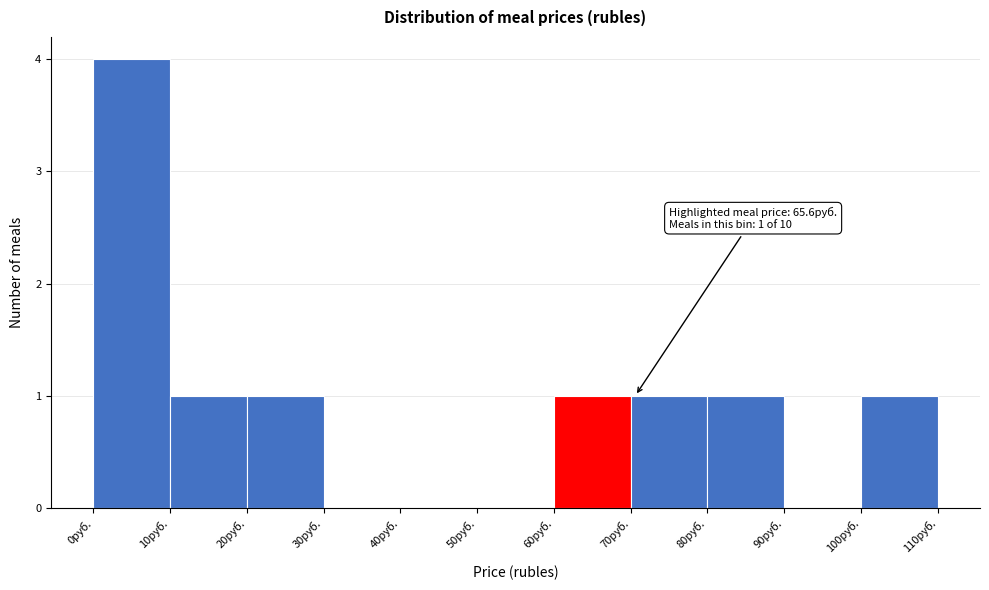

Over which range of the x-axis is the bar tallest?

0 to 10